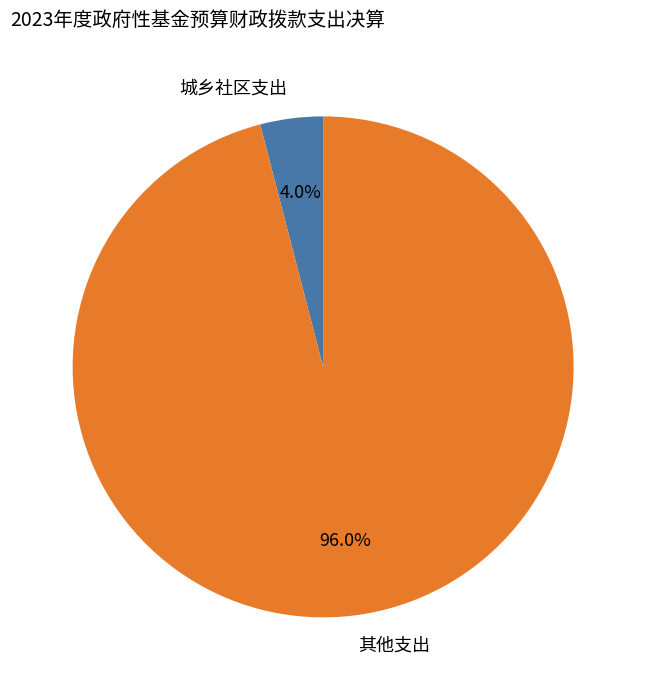

To the nearest percent, what is the combined percentage of 其他支出 and 城乡社区支出?

100%